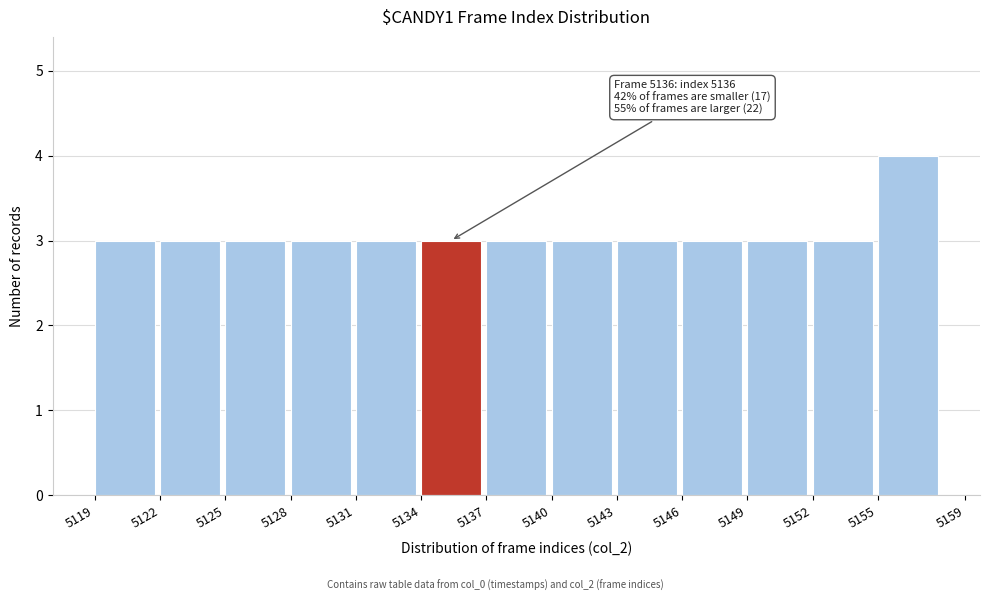

Over which range of the x-axis is the bar tallest?

5155 to 5159